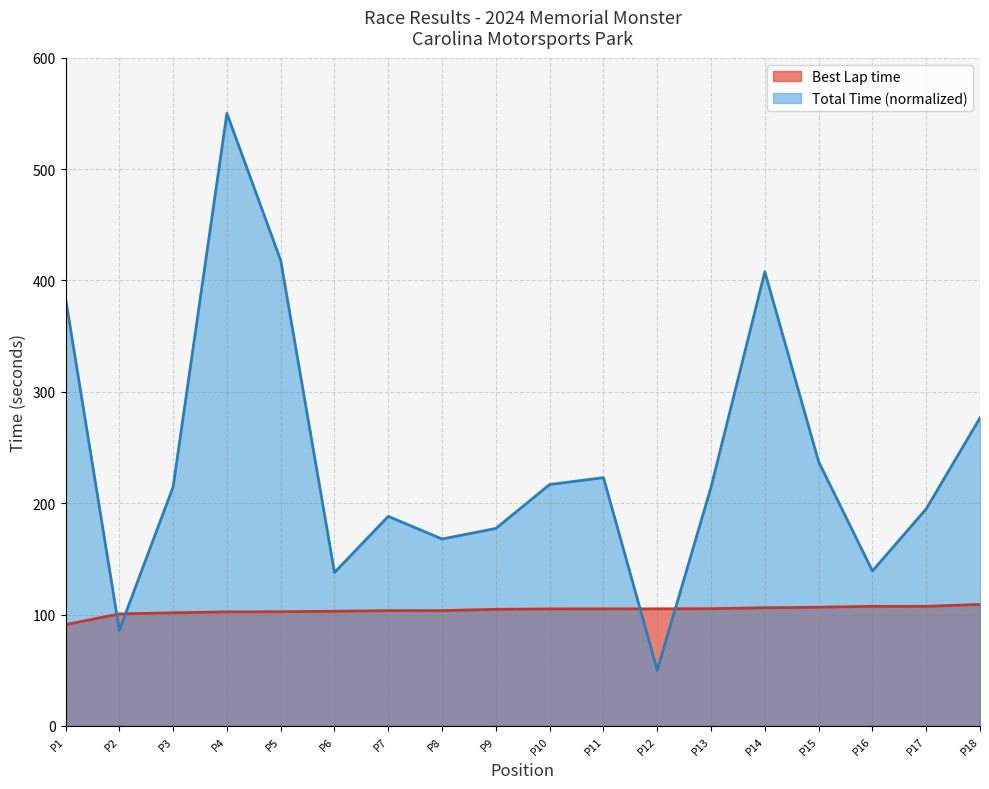

What is the difference between the maximum and minimum values in the Best Lap time series?

18.1